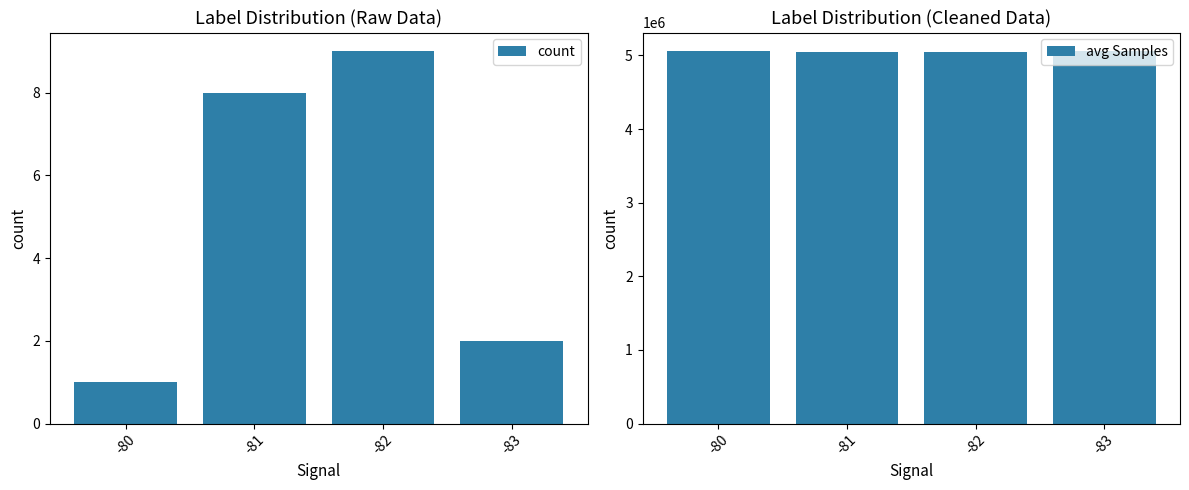

The avg Samples series shows 2221526.0 at -82. True or false?

False